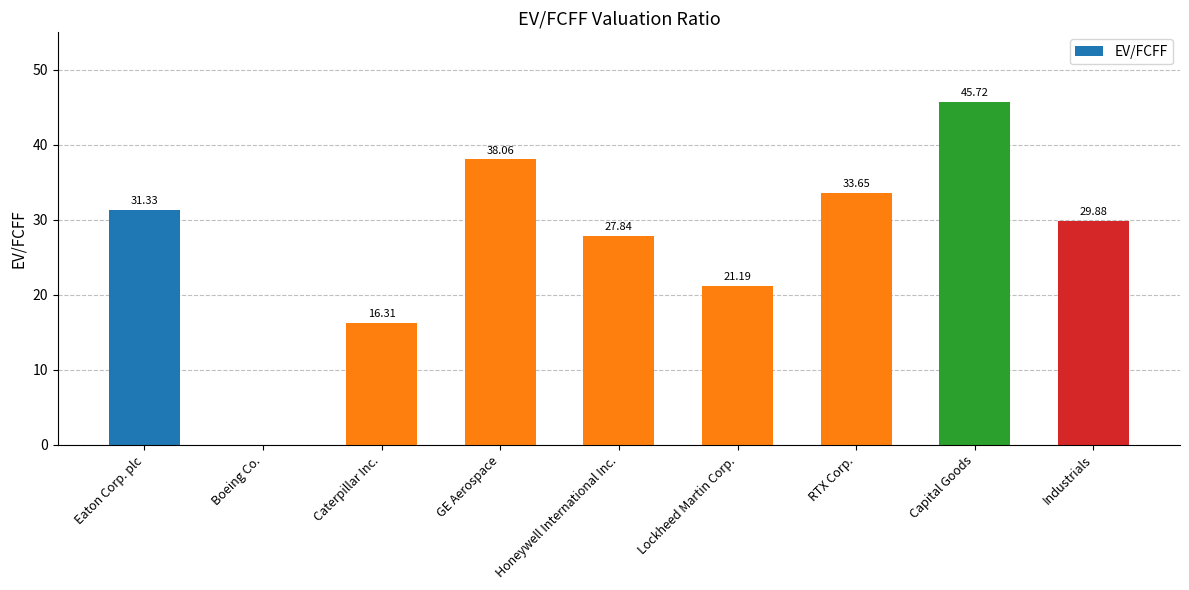

What is the sum of all values?

244.0